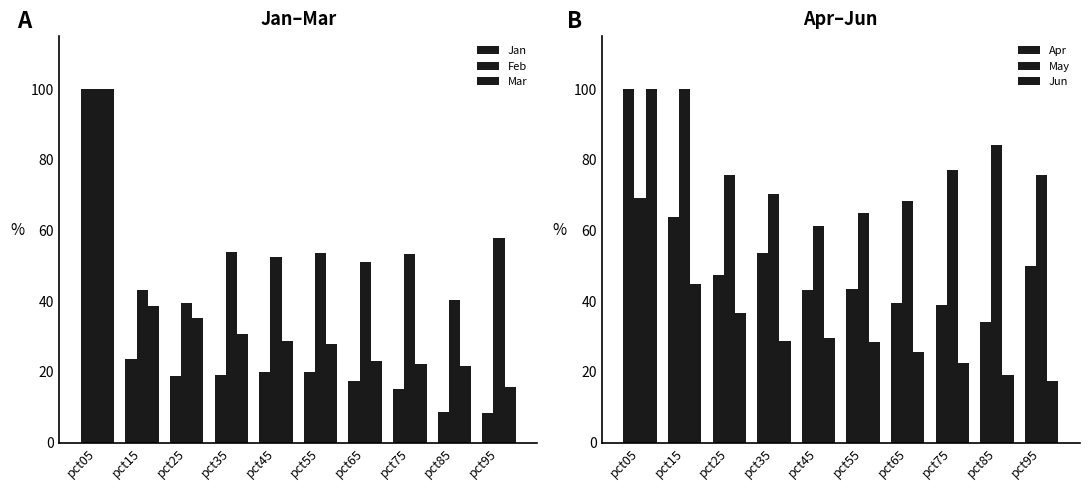

What is the difference between the Mar values at pct45 and pct55?

0.9